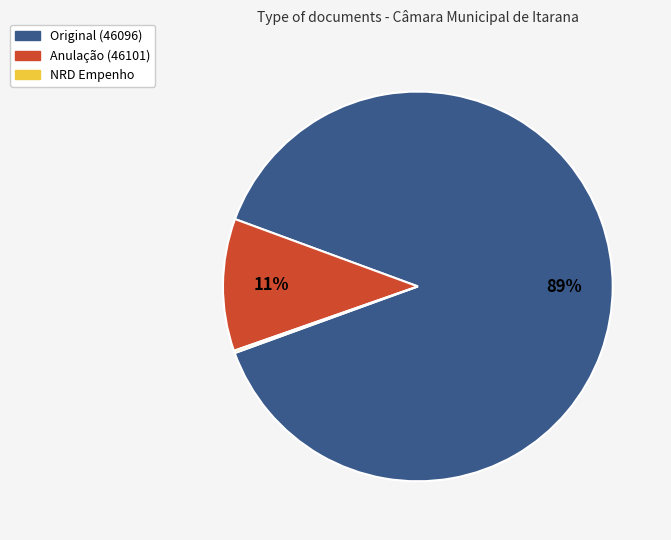

To the nearest percent, what is the average slice percentage?

33%